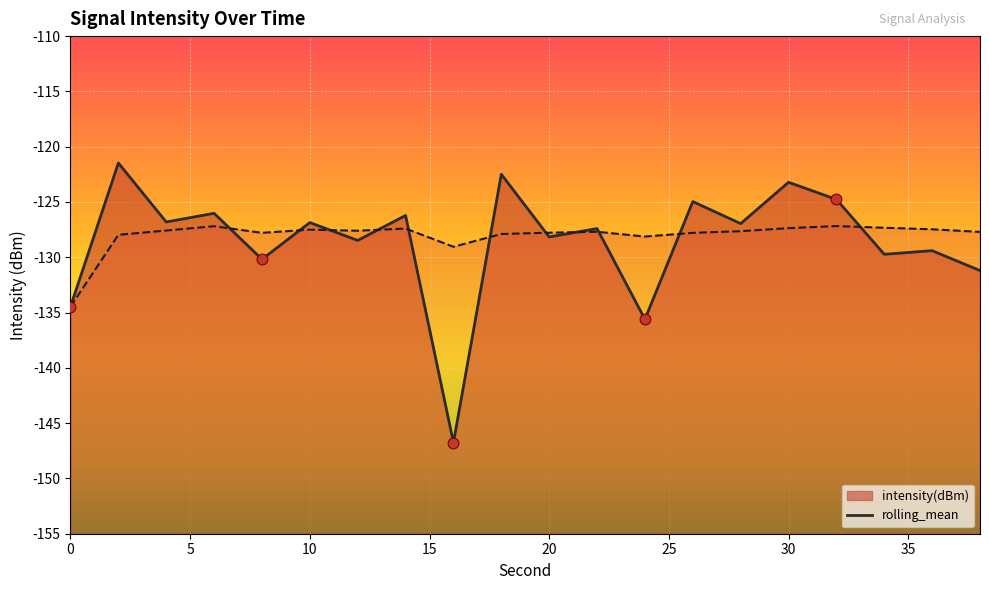

Which series has the largest Y range (max minus min)?

intensity(dBm)